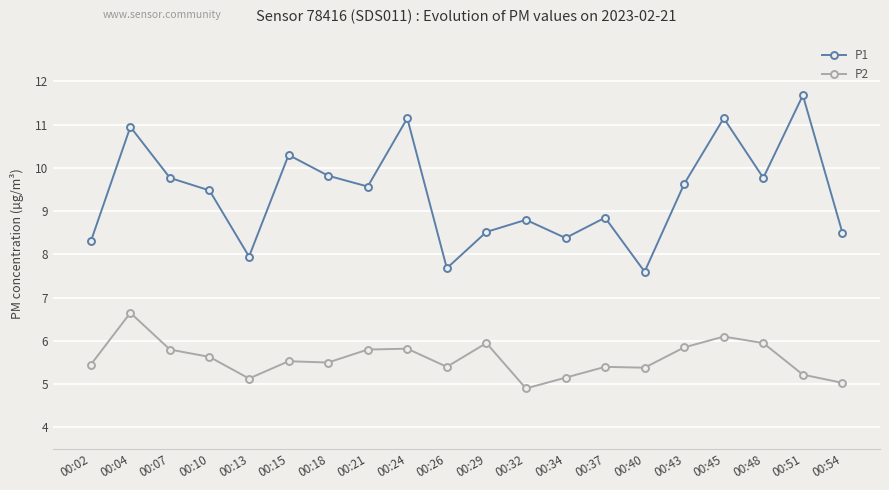

What is the spread (max minus min) of values at 00:40?

2.2